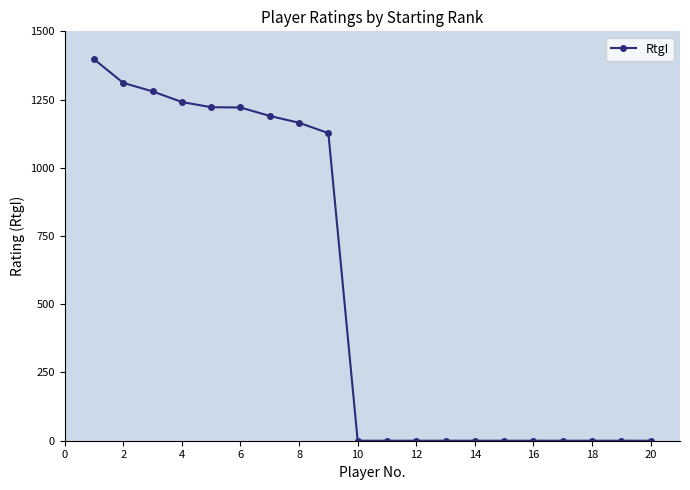

What is the maximum value shown in the chart?

1398